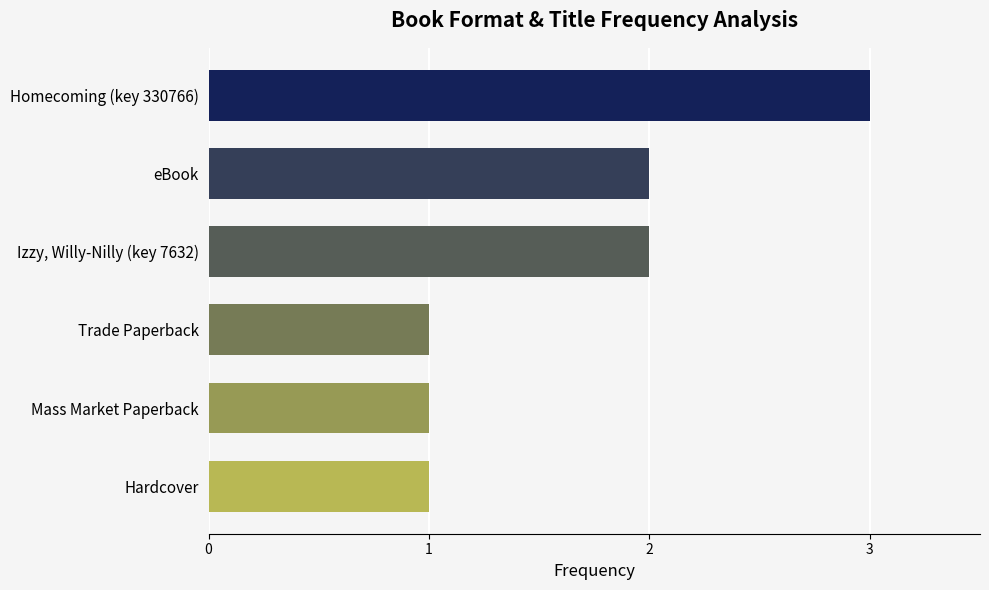

What is the label of the 5th bar from the bottom?

eBook